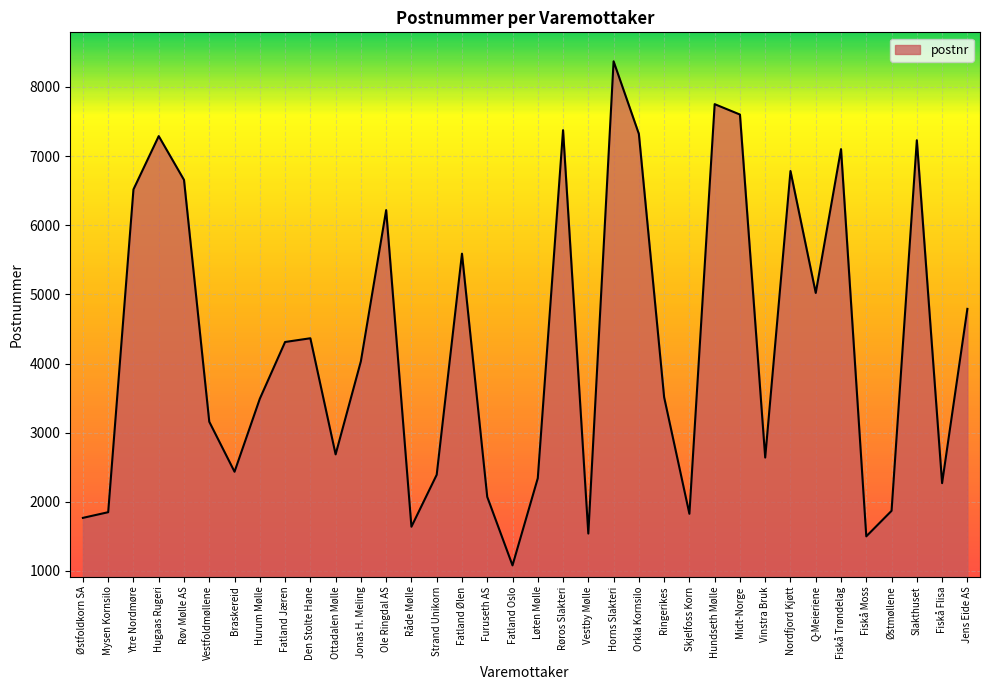

What is the difference between the values at Midt-Norge and Furuseth AS?

5528